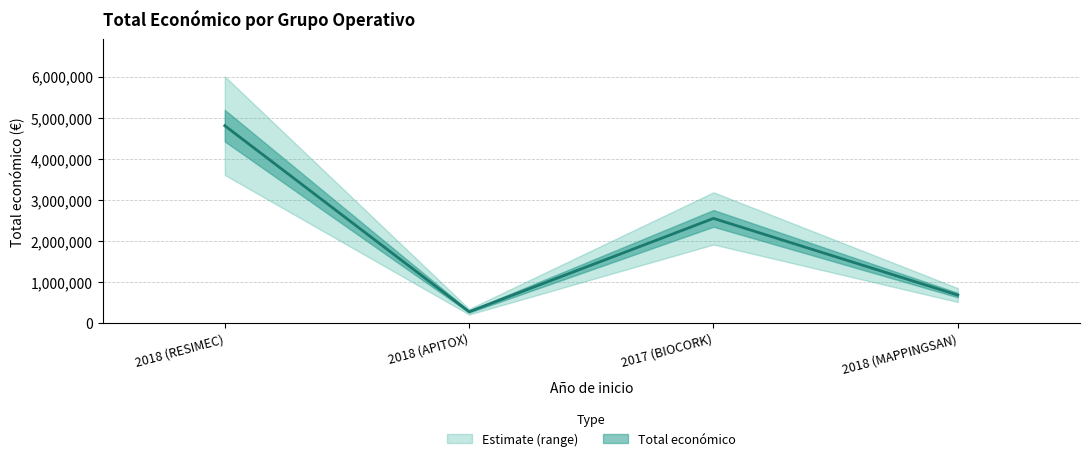

Rank the categories by value from highest to lowest.

2018 (RESIMEC), 2017 (BIOCORK), 2018 (MAPPINGSAN), 2018 (APITOX)